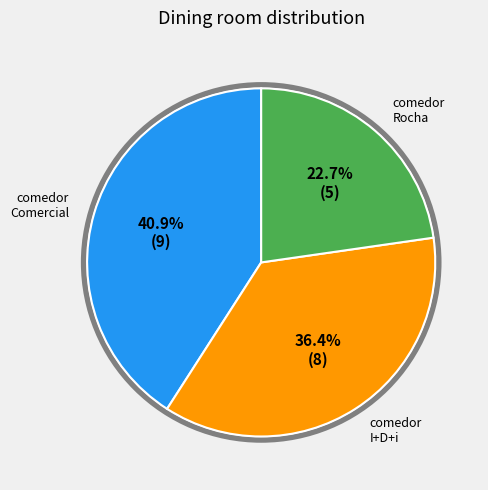

Is there any slice that represents more than half of the pie?

No